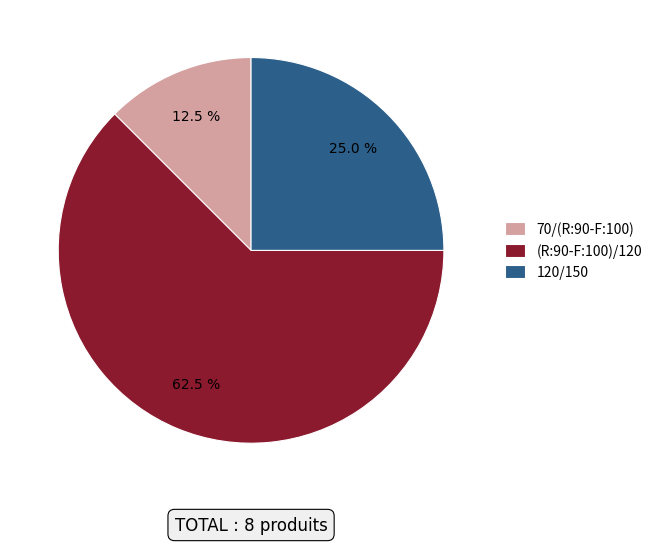

Count the number of slices in the pie.

3